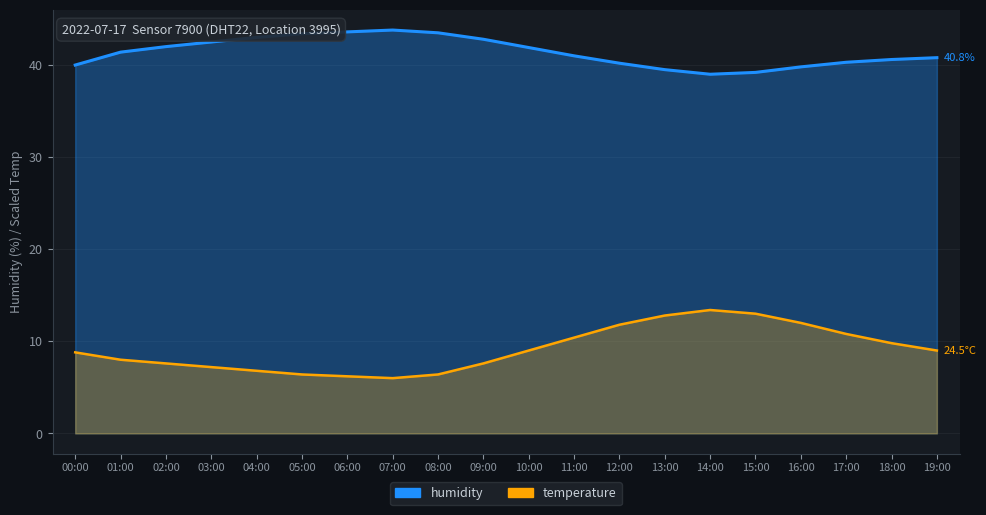

Where is the first local minimum for humidity?

14:00